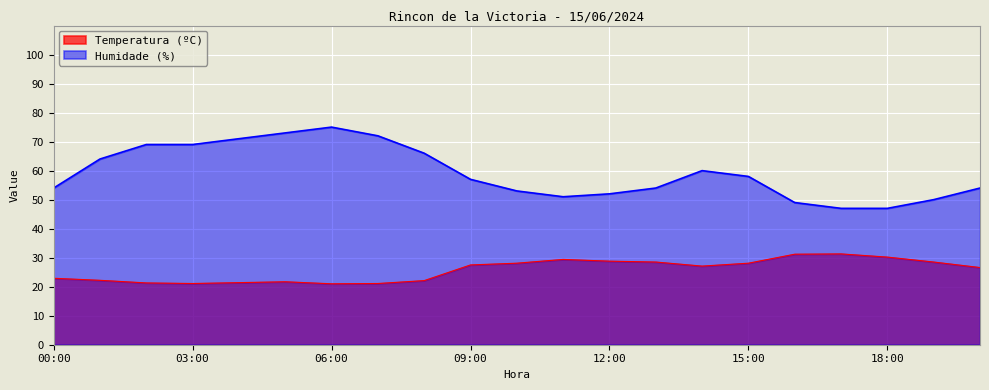

Where does the Temperatura (ºC) series first go above 27?

09:00